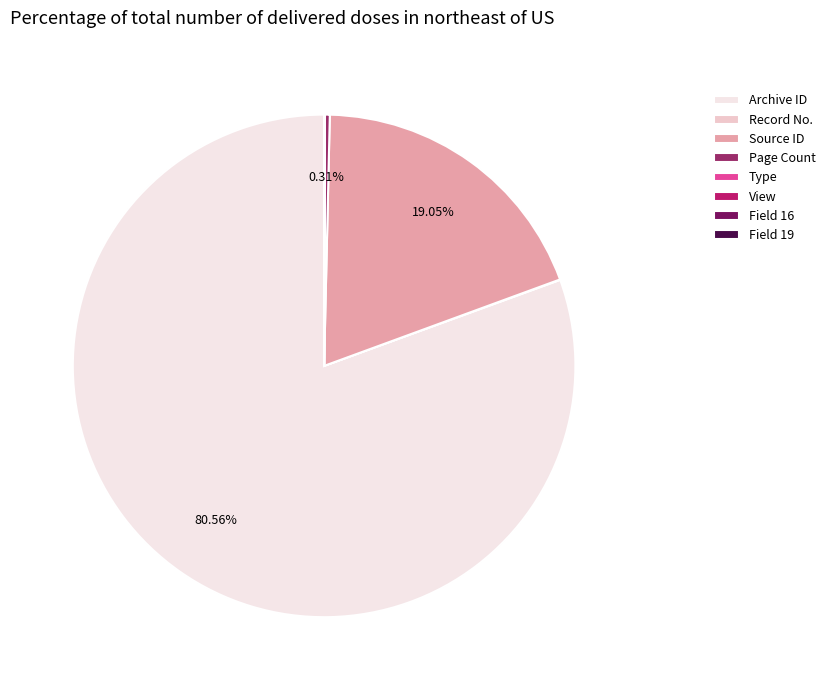

Does Archive ID account for over 50% of the chart?

Yes